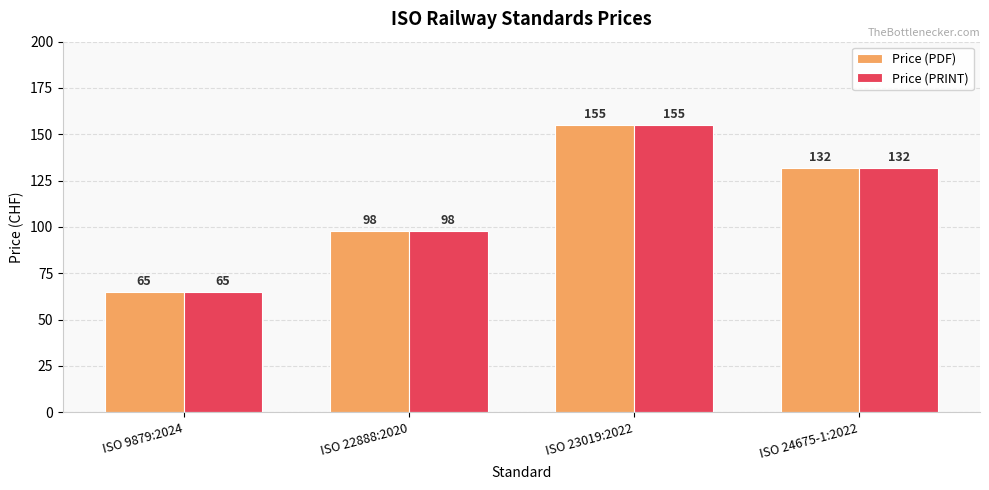

Is the value of Price (PDF) at ISO 24675-1:2022 greater than the value of Price (PRINT) at ISO 22888:2020?

Yes